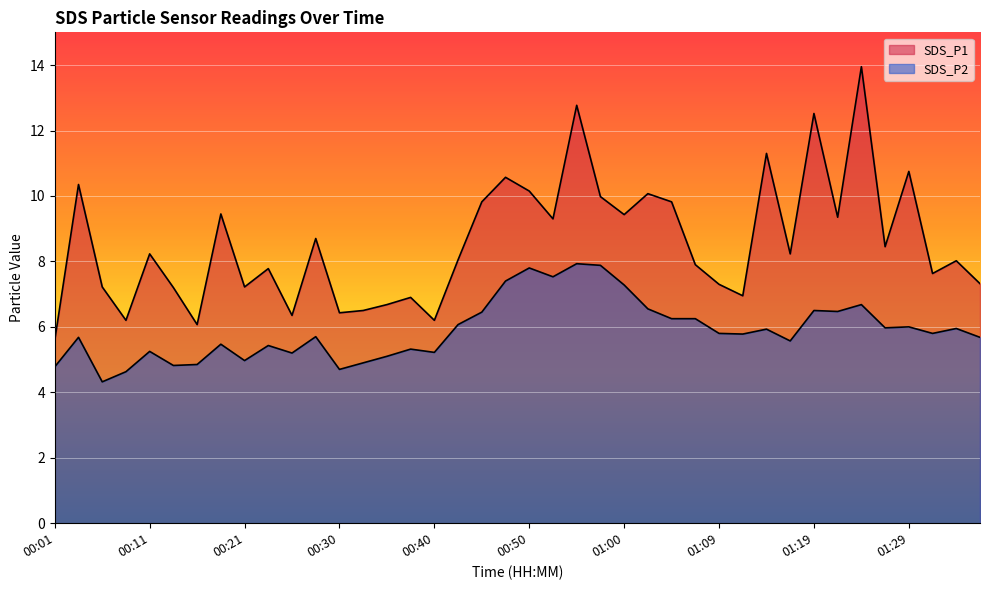

Read the SDS_P1 value at 00:04.

10.3